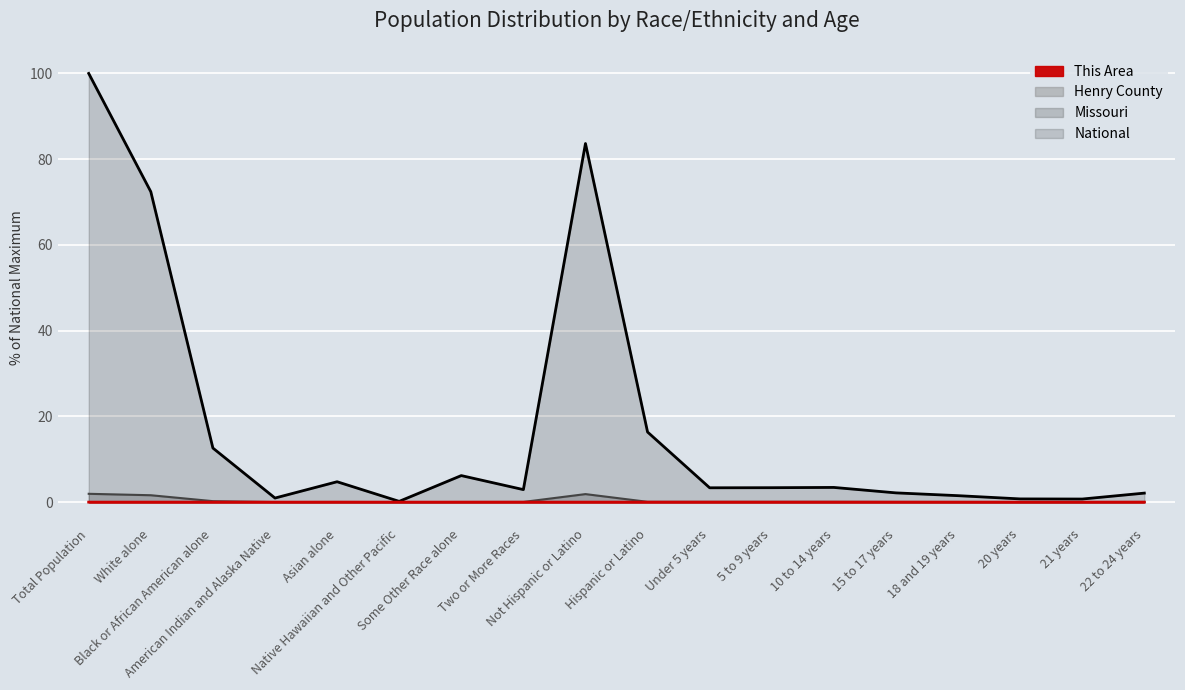

Does the chart display data point markers on the line(s)?

No